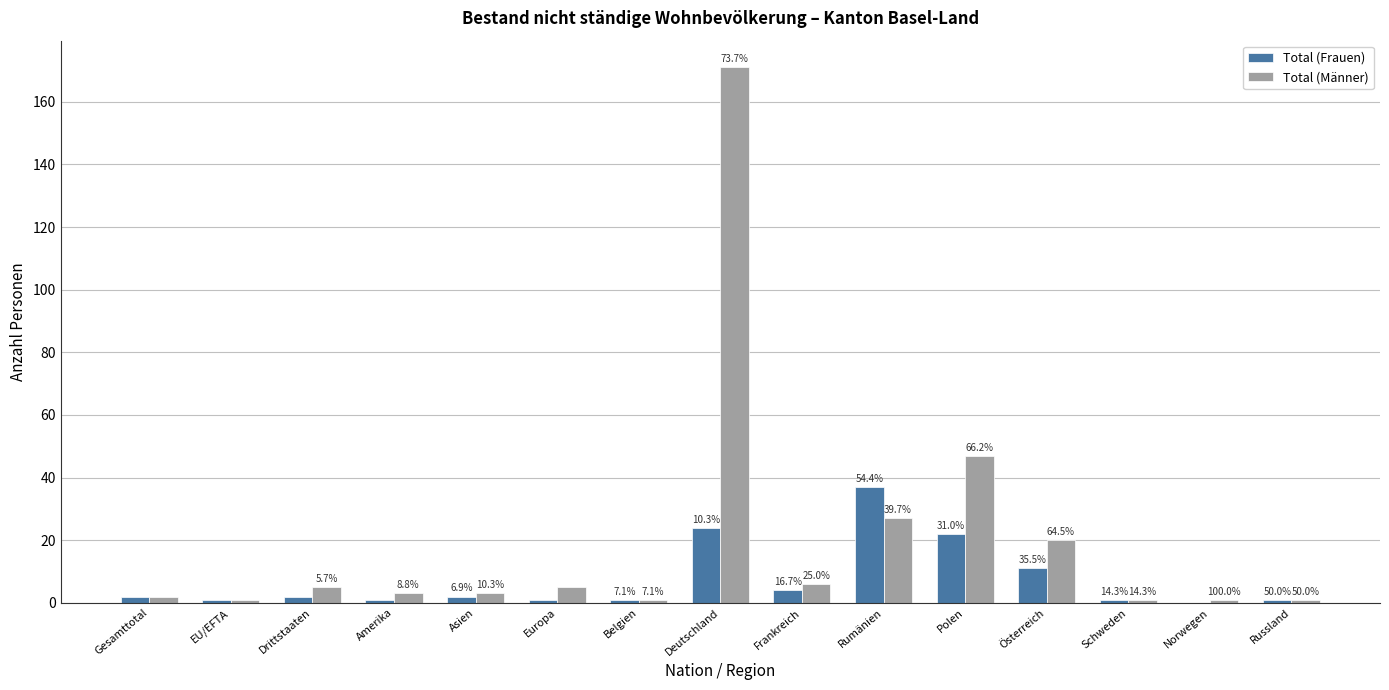

What is the label of the 14th bar from the left?

Norwegen